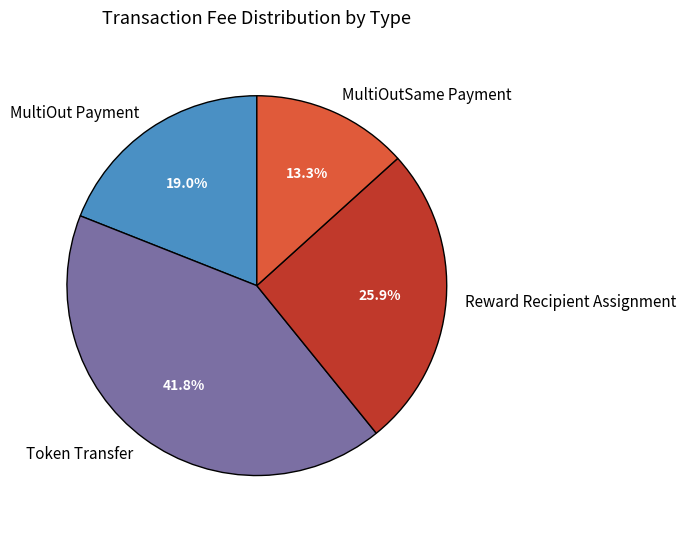

To the nearest percent, what is the combined percentage of MultiOutSame Payment and MultiOut Payment?

32%